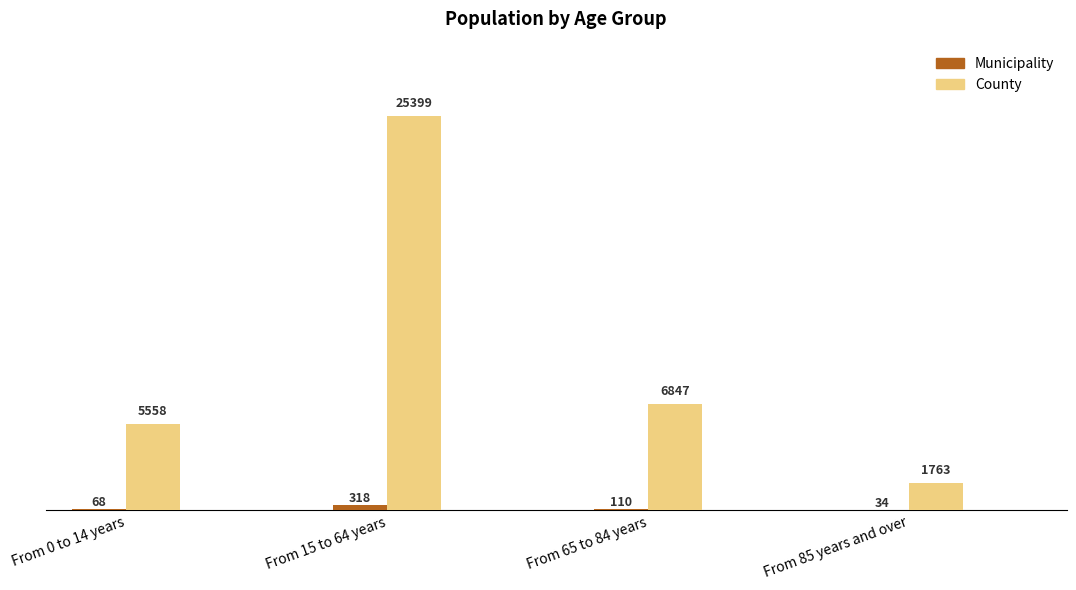

Which category has the highest value in the Municipality series?

From 15 to 64 years